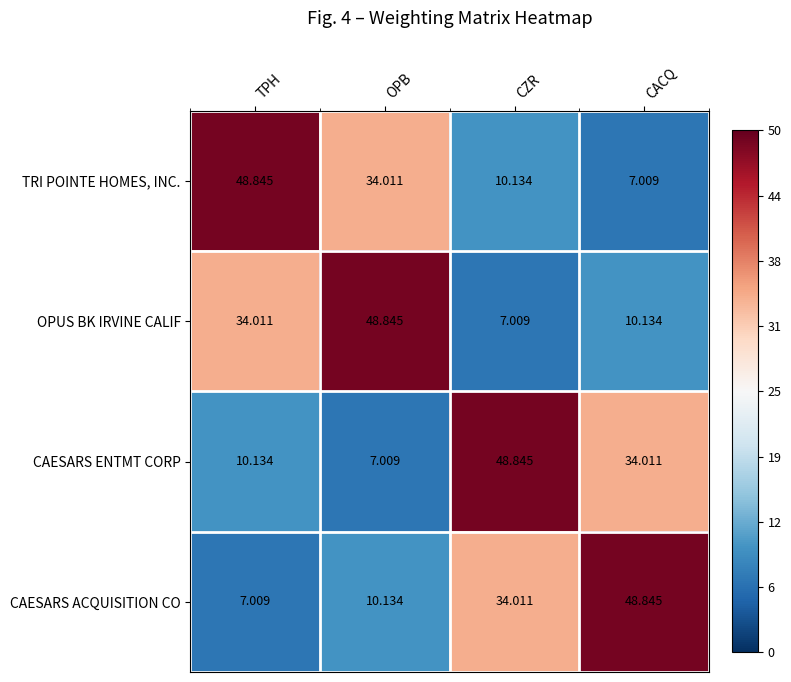

At OPB, list the series in order from smallest to largest.

CAESARS ENTMT CORP, CAESARS ACQUISITION CO, TRI POINTE HOMES, INC., OPUS BK IRVINE CALIF